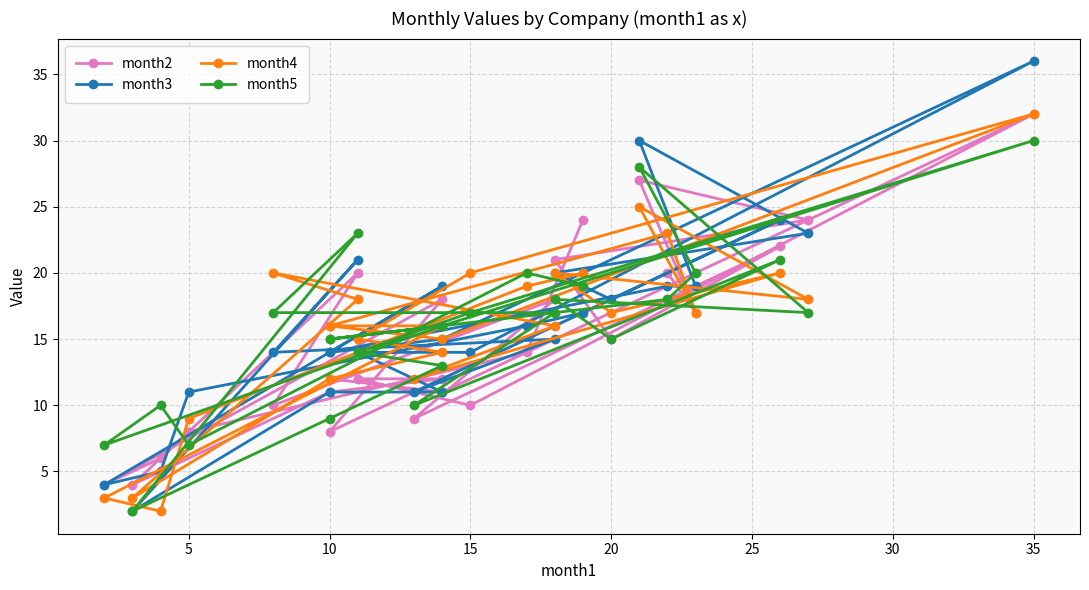

What is the value of the month4 point at the 14th from the left?

17